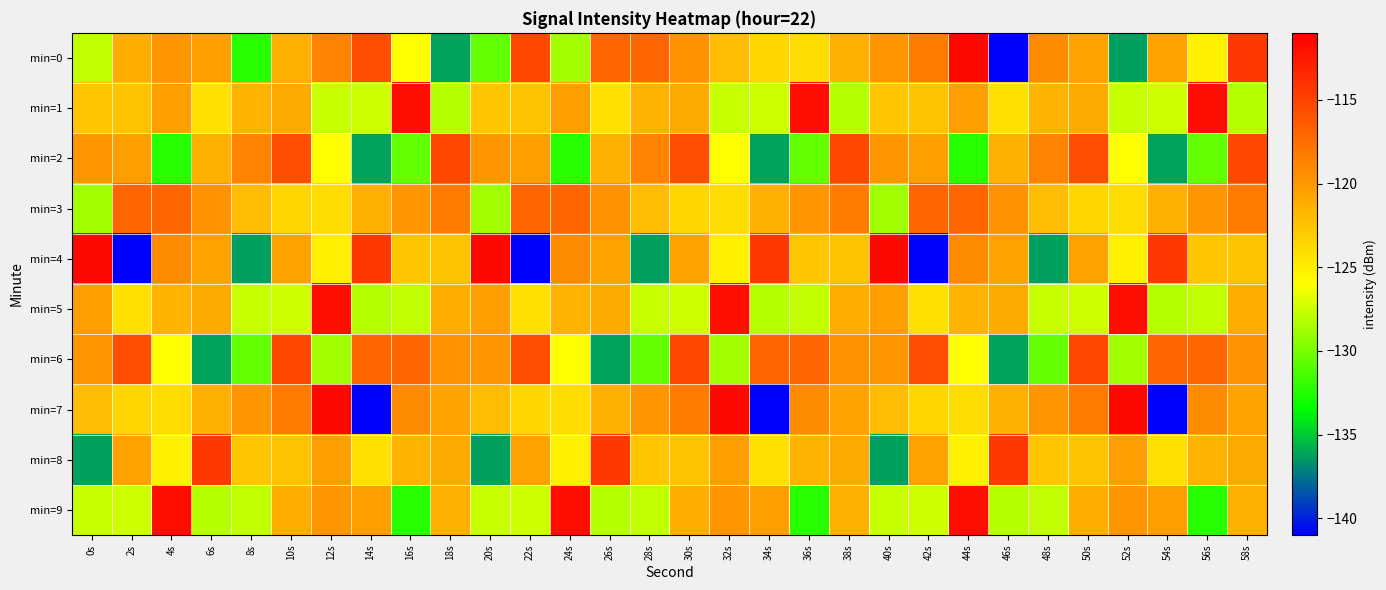

Which series has the widest spread of values?

min=0